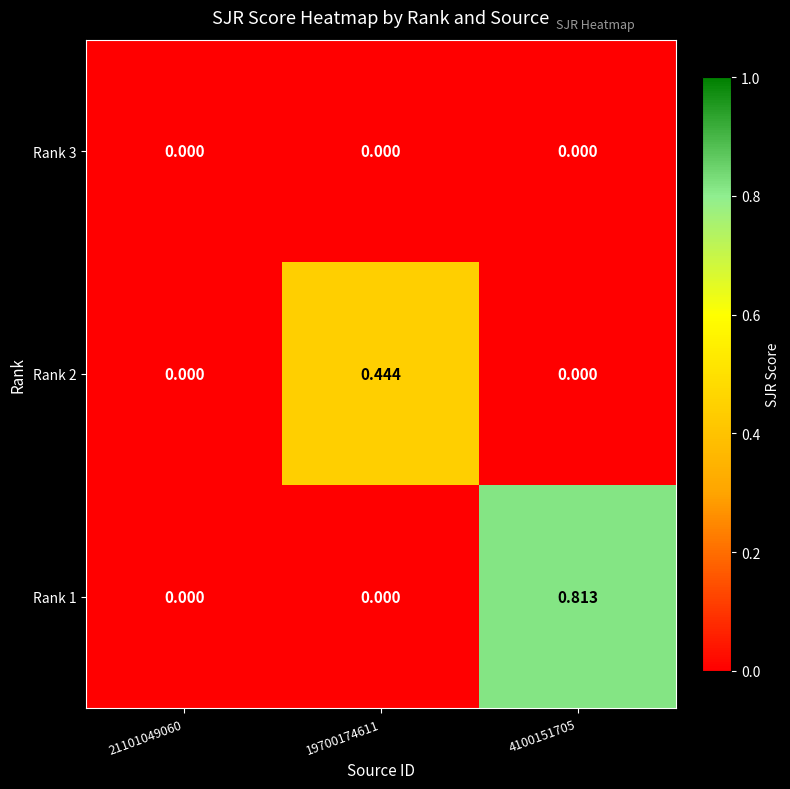

How many positive values does the Rank 1 series have?

1